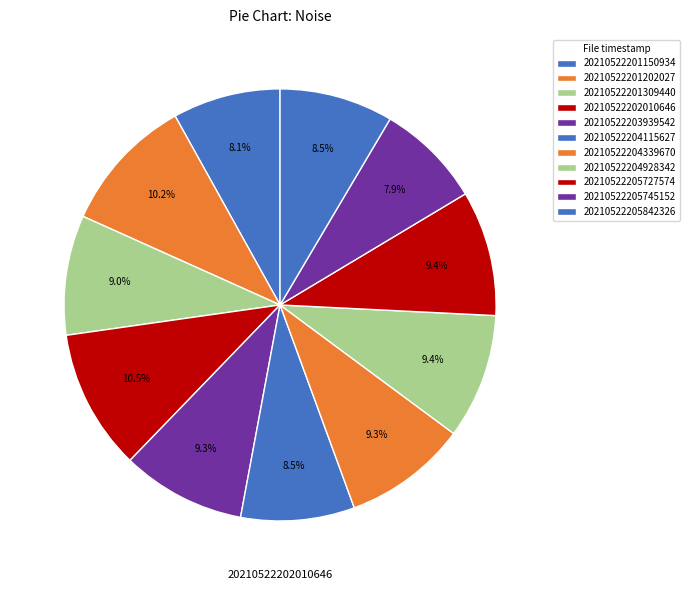

Count the number of slices in the pie.

11